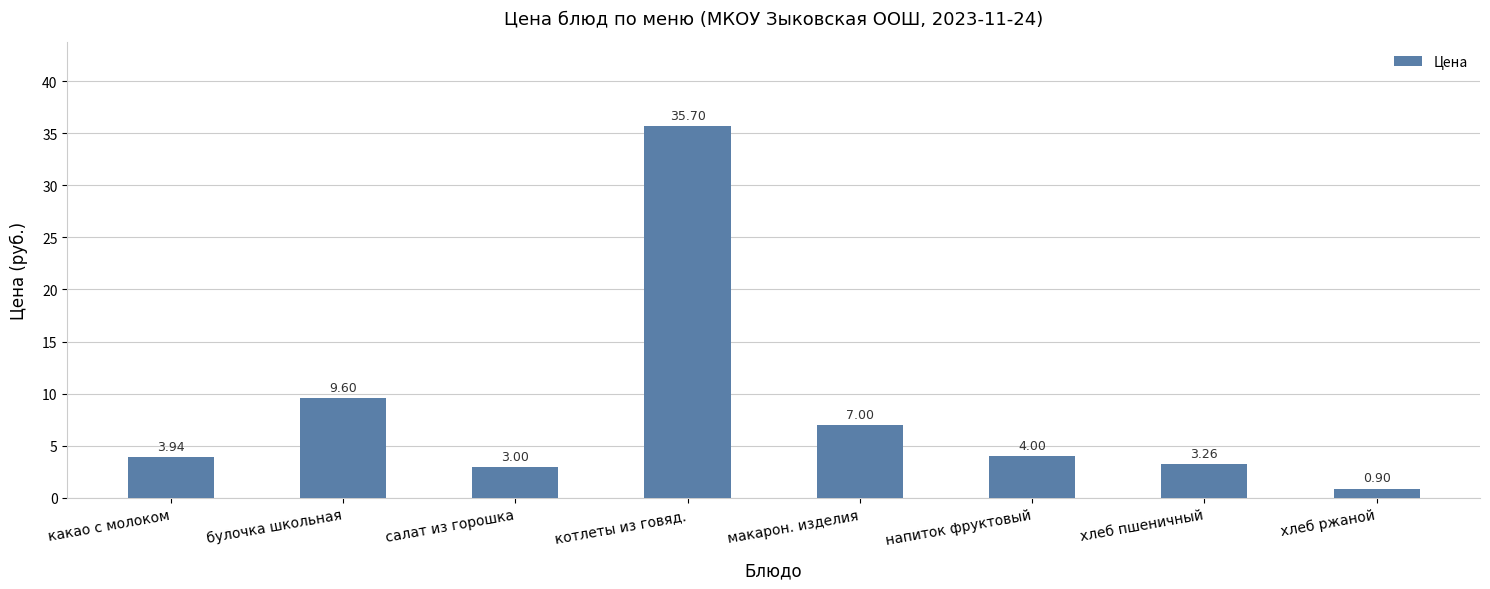

Which label corresponds to the smallest value in the chart?

хлеб ржаной